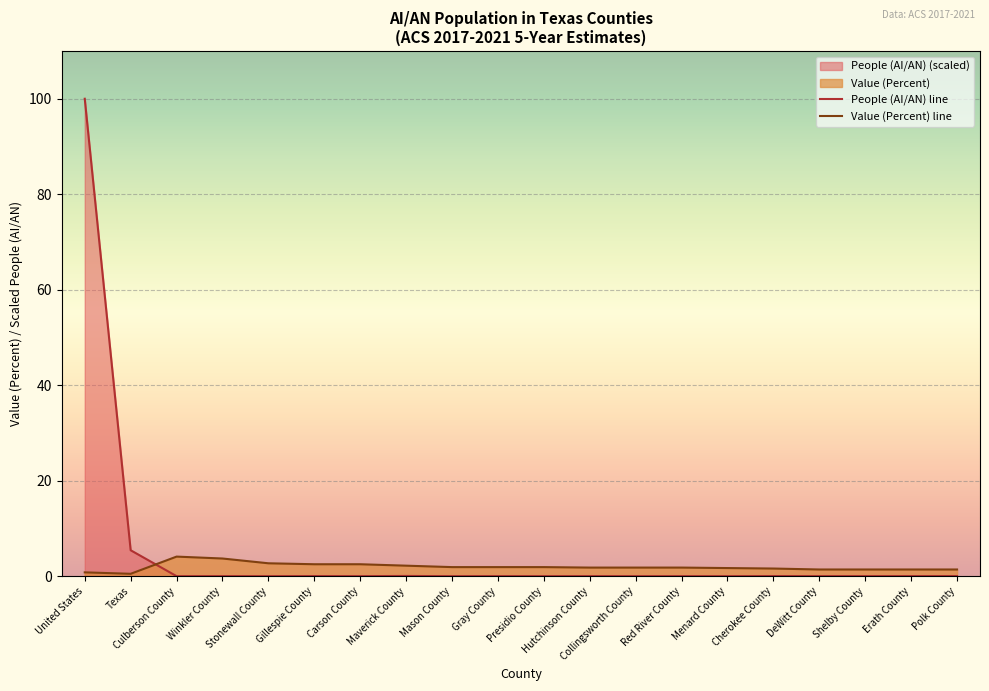

Reading left to right, what are all the values shown in this chart?

People (AI/AN): 100.0	5.4	0.0	0.0	0.0	0.0	0.0	0.0	0.0	0.0	0.0	0.0	0.0	0.0	0.0	0.0	0.0	0.0	0.0	0.0
Value (Percent): 0.8	0.5	4.1	3.7	2.7	2.5	2.5	2.2	1.9	1.9	1.9	1.8	1.8	1.8	1.7	1.6	1.4	1.4	1.4	1.4